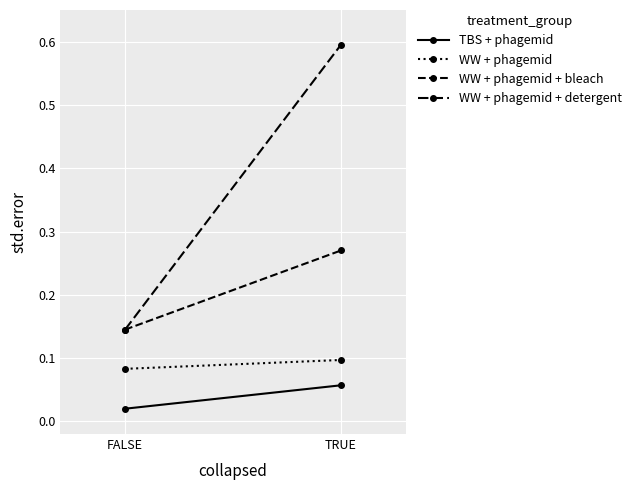

Rank the series by their average value, from lowest to highest.

TBS + phagemid, WW + phagemid, WW + phagemid + bleach, WW + phagemid + detergent